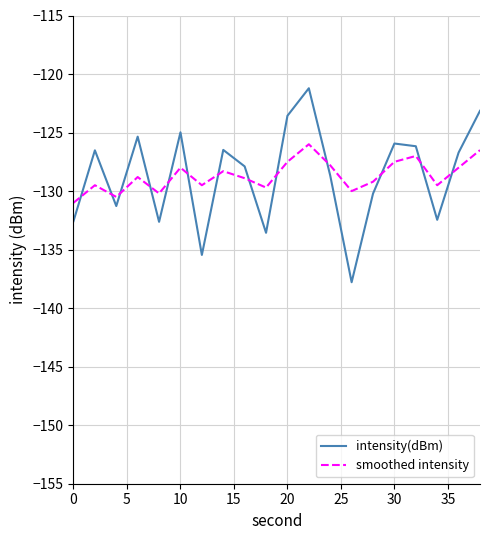

Rank the series by their maximum value, from highest to lowest.

intensity(dBm), smoothed intensity